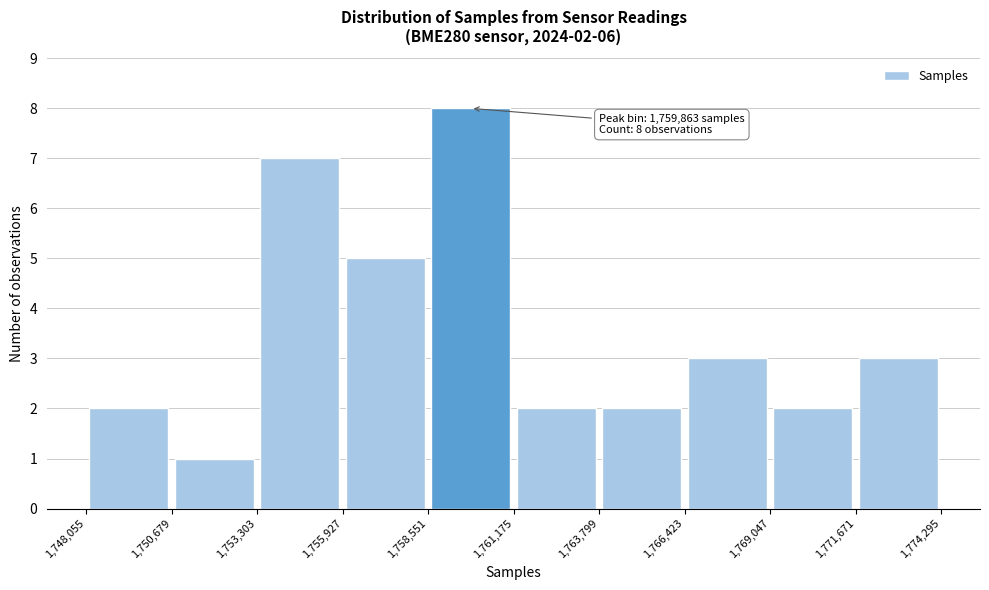

Which range on the x-axis has the tallest bar?

1,758,551 to 1,761,175